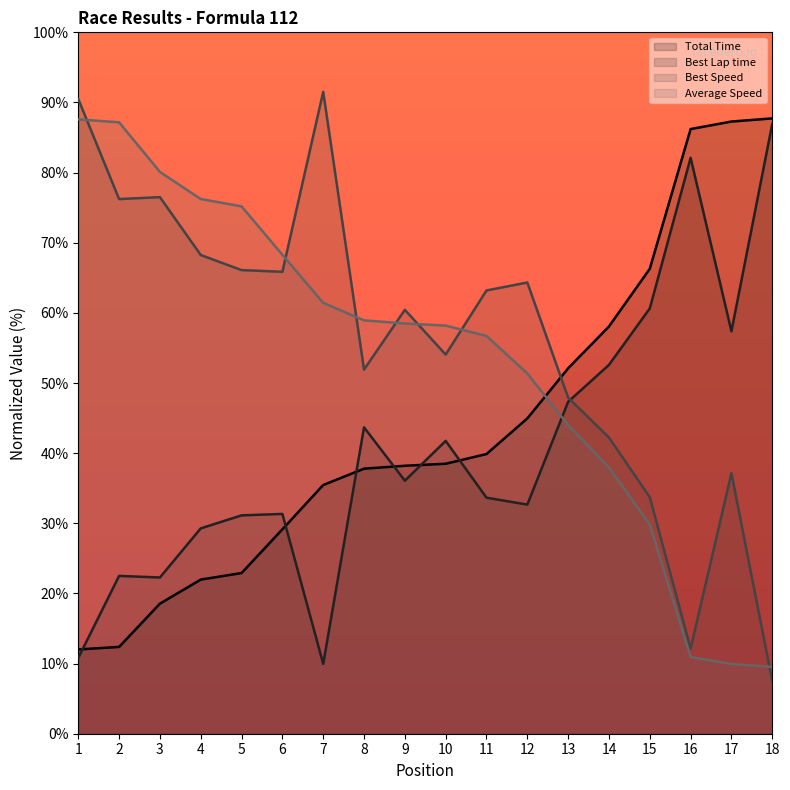

Reading left to right, extract all data points from this chart.

Total Time: 1=12.0	2=12.4	3=18.5	4=22.0	5=22.9	6=29.1	7=35.5	8=37.8	9=38.2	10=38.5	11=39.9	12=45.0	13=52.1	14=58.1	15=66.3	16=86.2	17=87.3	18=87.7
Best Lap time: 1=10.8	2=22.5	3=22.3	4=29.3	5=31.1	6=31.3	7=10.0	8=43.7	9=36.1	10=41.8	11=33.7	12=32.7	13=47.3	14=52.6	15=60.6	16=82.1	17=57.4	18=86.9
Best Speed: 1=90.5	2=76.2	3=76.5	4=68.3	5=66.1	6=65.9	7=91.5	8=51.9	9=60.4	10=54.1	11=63.2	12=64.3	13=47.9	14=42.2	15=33.7	16=12.1	17=37.1	18=7.5
Average Speed: 1=87.6	2=87.2	3=80.1	4=76.2	5=75.2	6=68.3	7=61.4	8=58.9	9=58.5	10=58.2	11=56.7	12=51.4	13=44.0	14=38.0	15=29.8	16=10.9	17=9.9	18=9.5